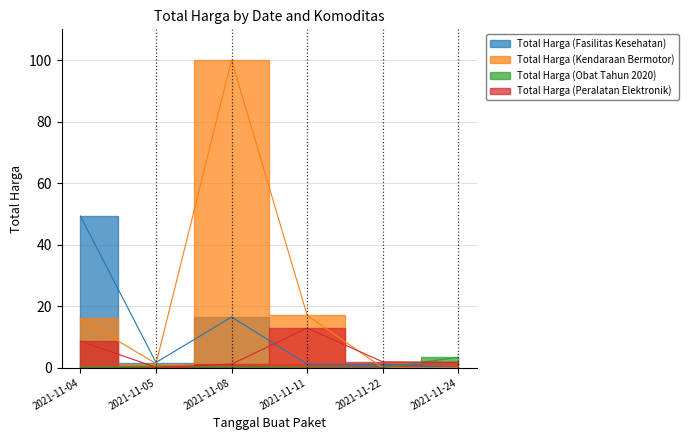

How many values in the Total Harga (Peralatan Elektronik) series are below 1?

1